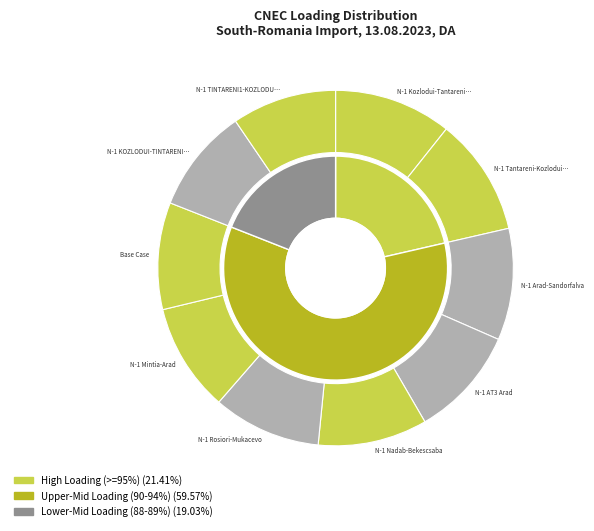

True or false: N-1 Nadab-Bekescsaba accounts for 3% of the total.

False